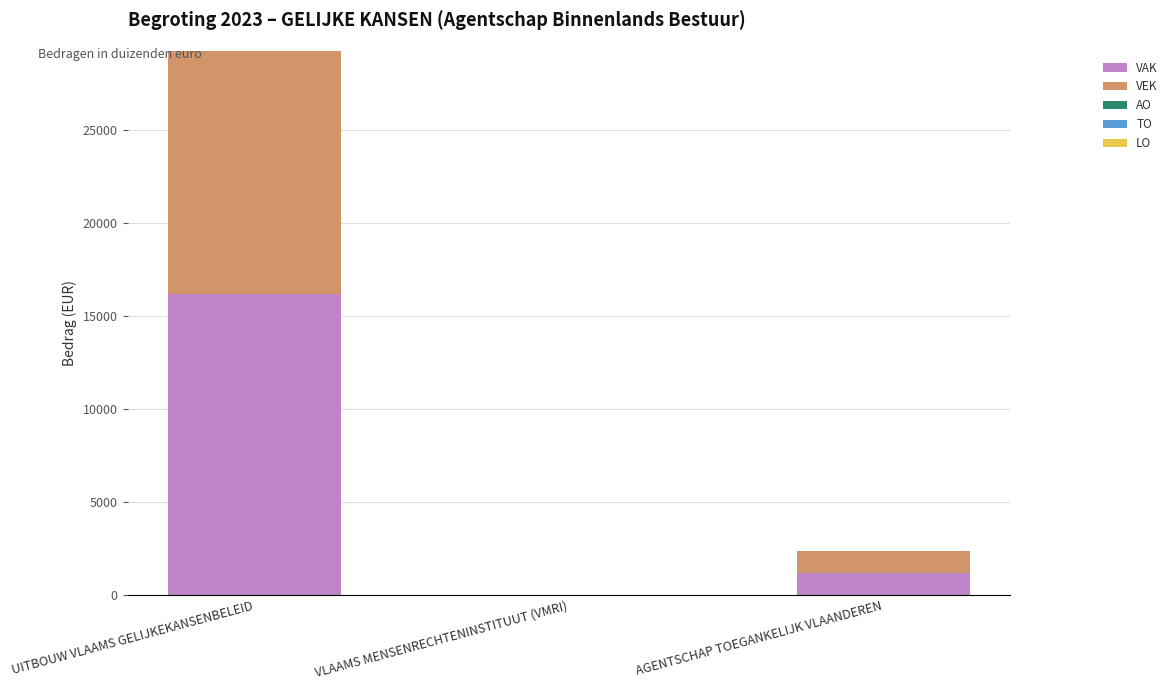

Read the VAK value at AGENTSCHAP TOEGANKELIJK VLAANDEREN.

1191